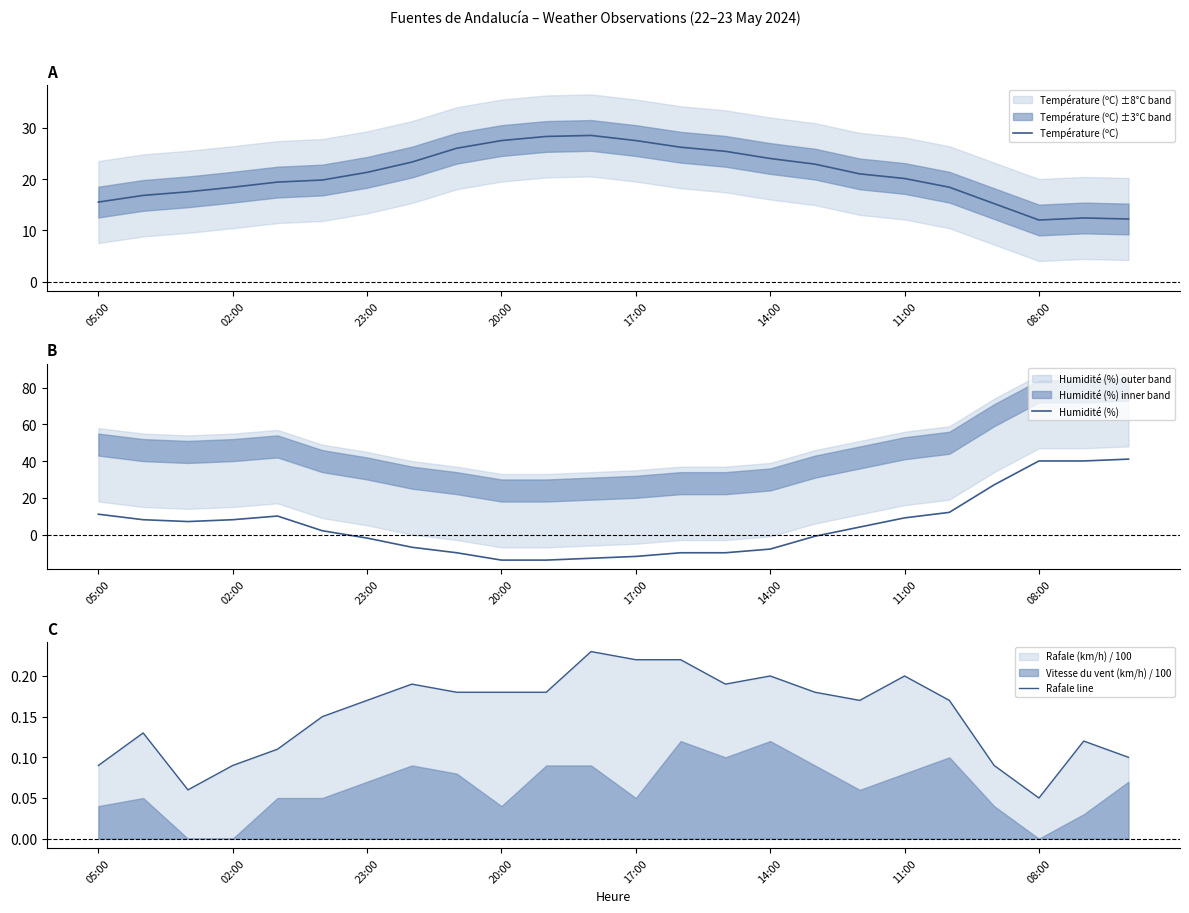

The Température (ºC) series shows 18.4 at 02:00. True or false?

True